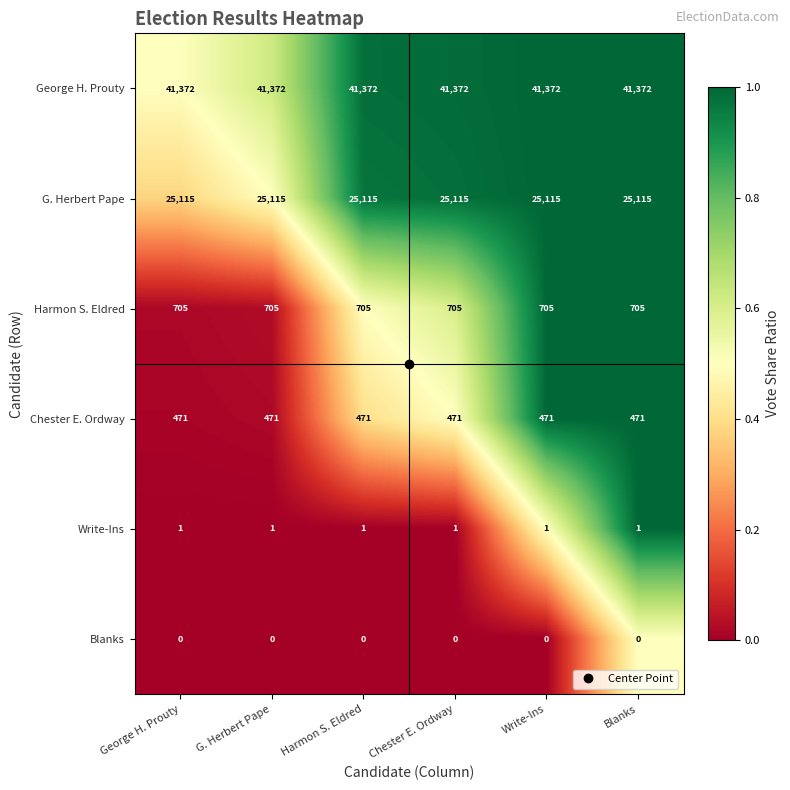

What is the difference between the highest and lowest values at Chester E. Ordway?

41372